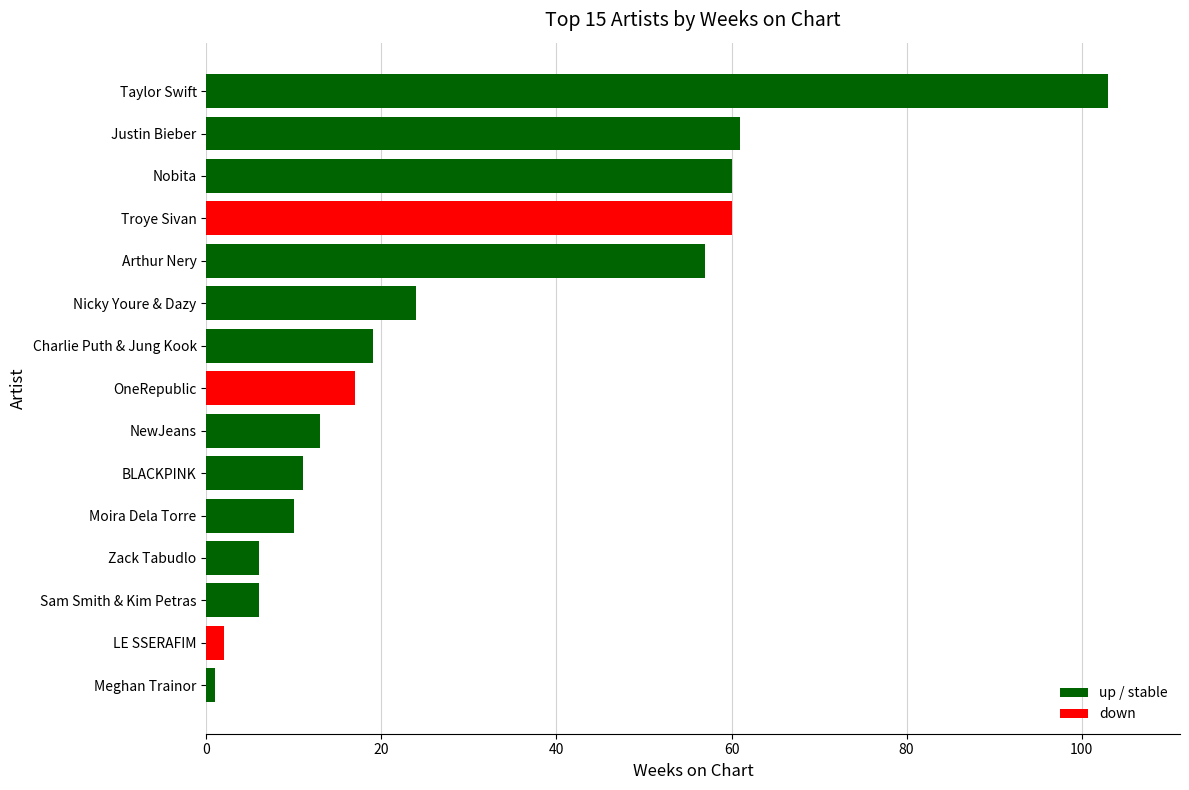

What is the difference between the maximum and minimum values?

102